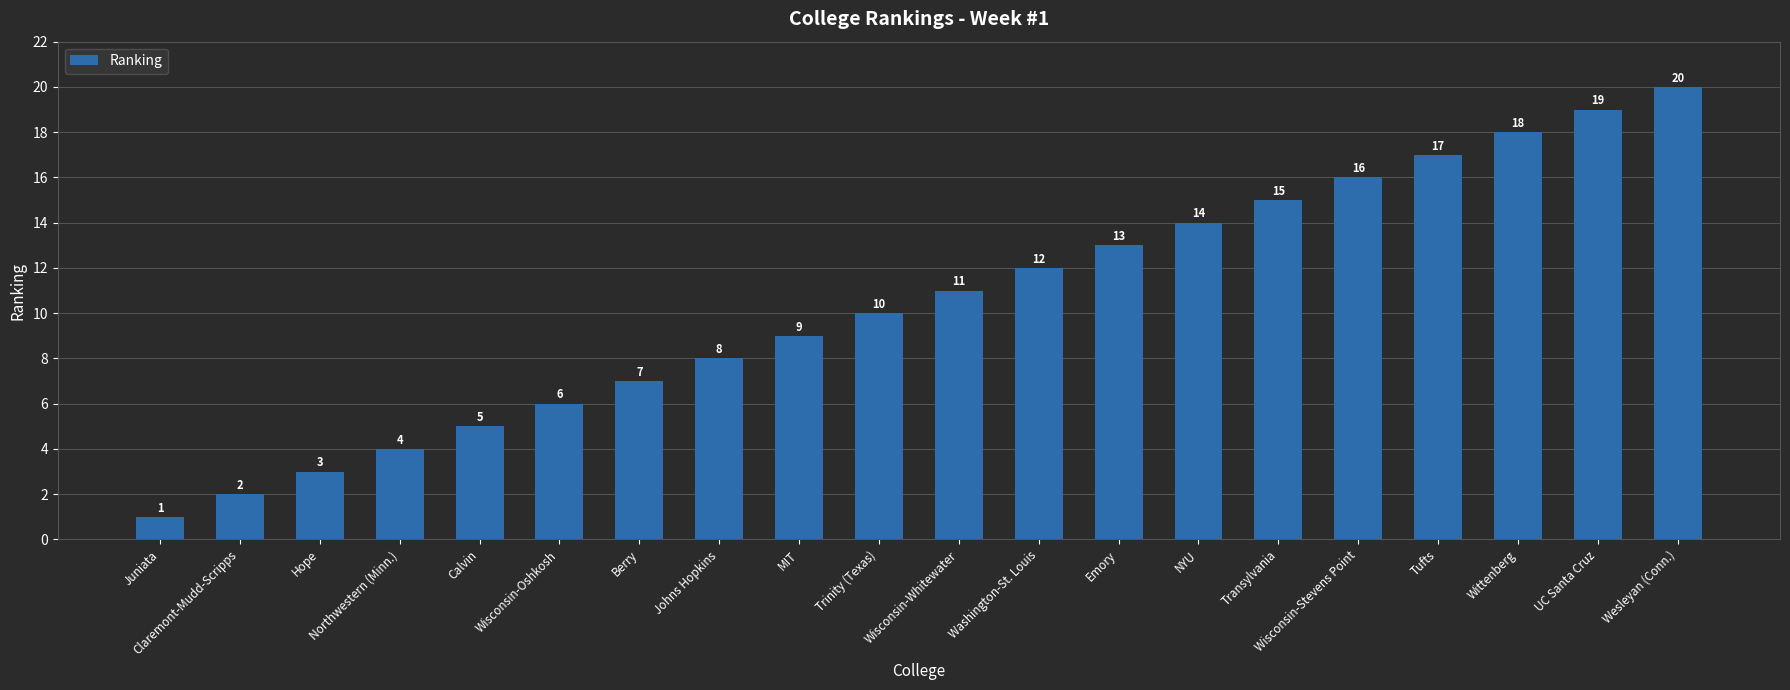

Reading left to right, extract all data points from this chart.

1	2	3	4	5	6	7	8	9	10	11	12	13	14	15	16	17	18	19	20